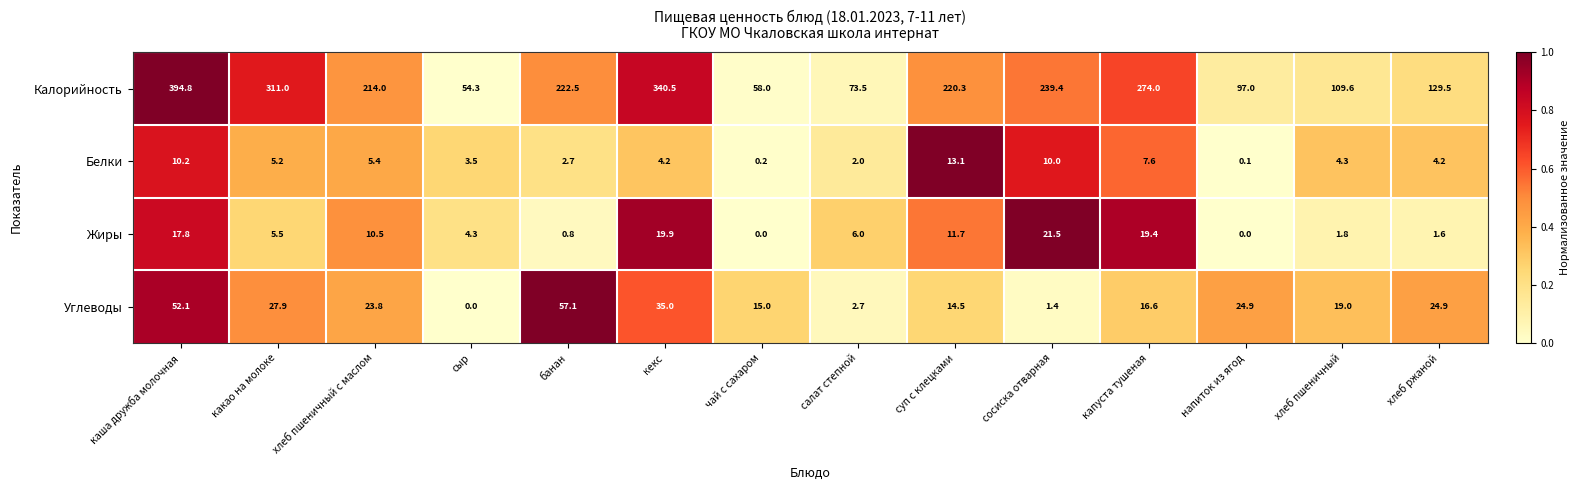

The value of Углеводы at хлеб ржаной is 24.9. True or false?

True